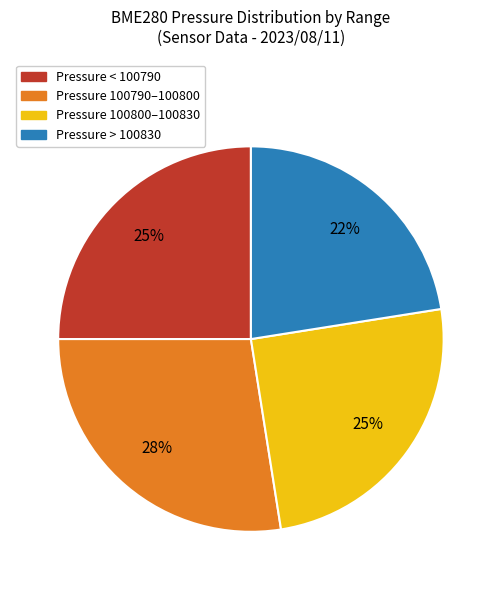

To the nearest percent, what is the average slice percentage?

25%